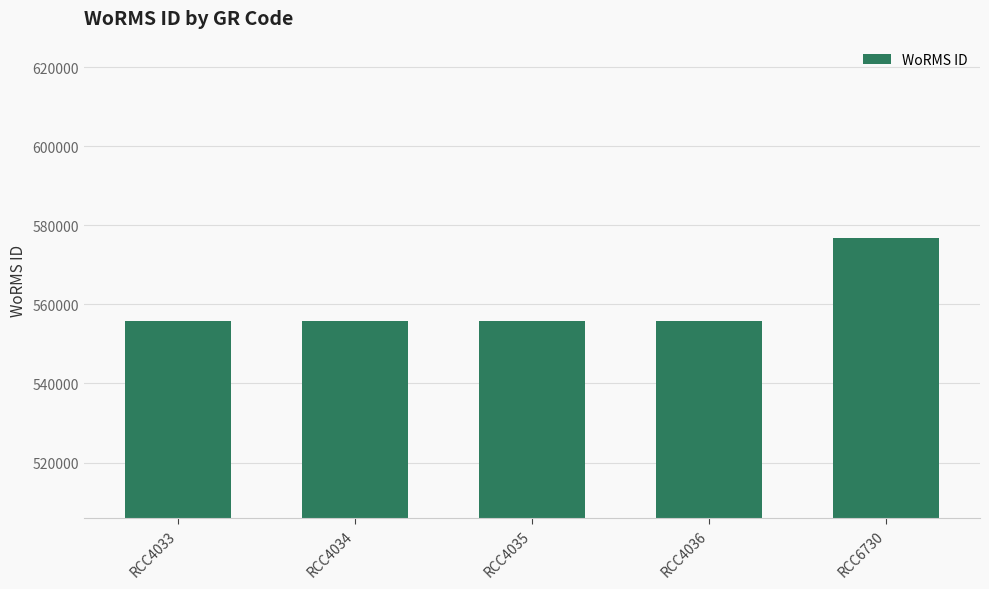

What is the value of the 4th bar from the left?

555895